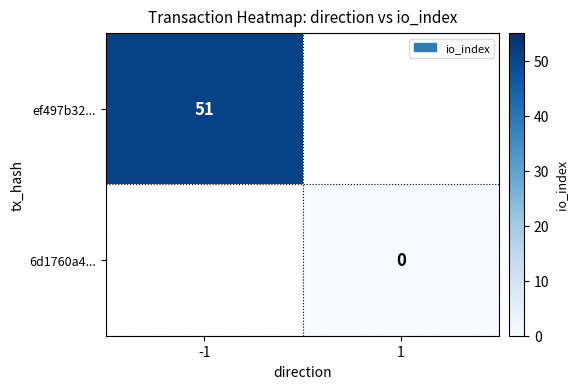

The value of ef497b32... at -1 is 51. True or false?

True